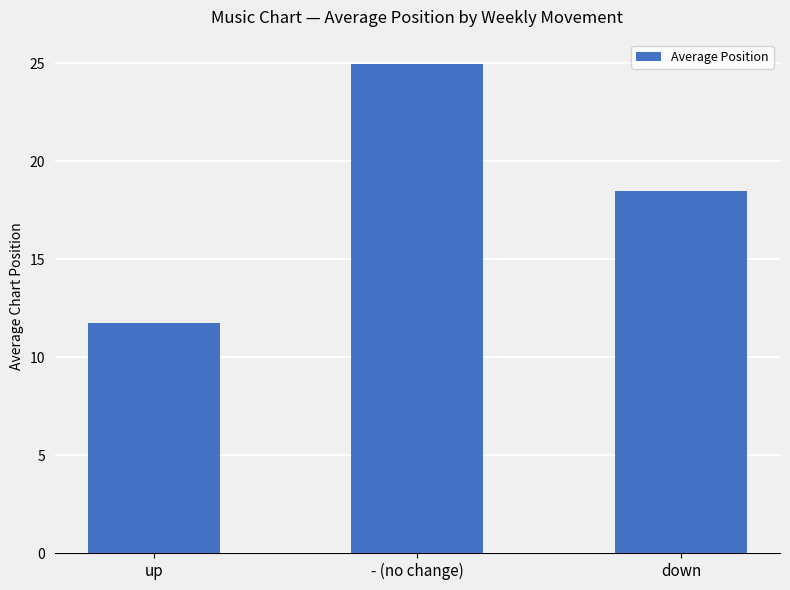

Approximately how many times larger is the value at - (no change) compared to down?

1.3